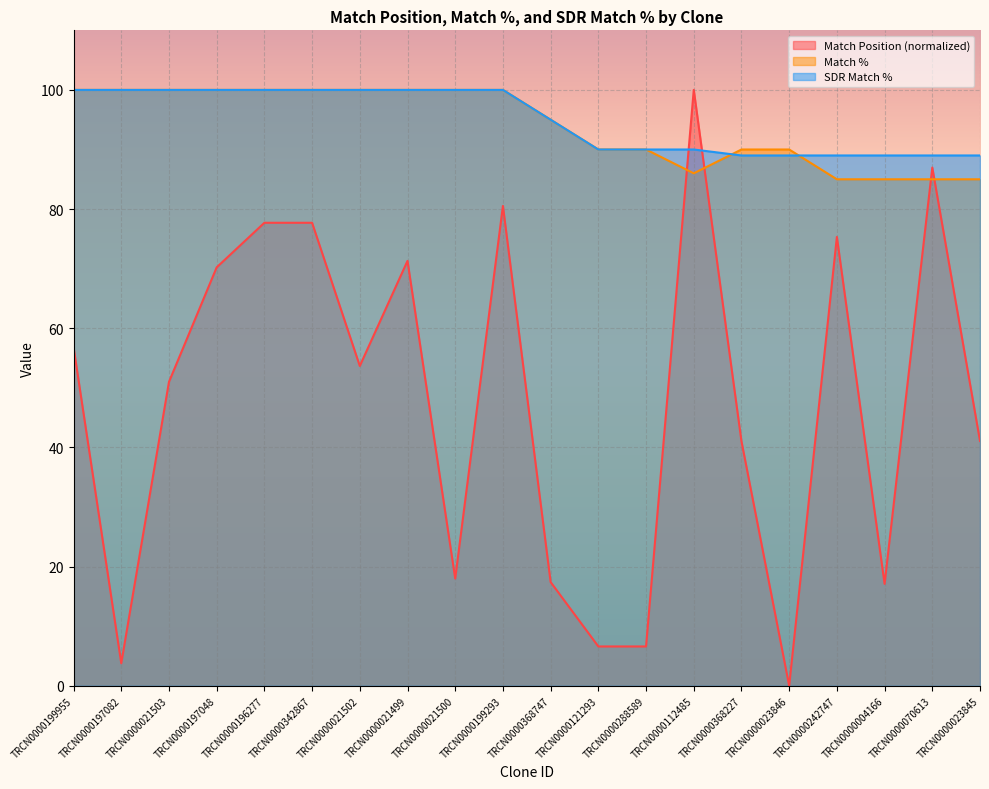

Reading right to left, transcribe all the data shown in this chart.

Match Position: 41.1	87.0	17.1	75.3	0.0	41.0	100.0	6.6	6.6	17.4	80.5	18.0	71.3	53.7	77.7	77.7	70.2	51.0	3.8	56.8
Match %: 85.0	85.0	85.0	85.0	90.0	90.0	86.0	90.0	90.0	95.0	100.0	100.0	100.0	100.0	100.0	100.0	100.0	100.0	100.0	100.0
SDR Match %: 89.0	89.0	89.0	89.0	89.0	89.0	90.0	90.0	90.0	95.0	100.0	100.0	100.0	100.0	100.0	100.0	100.0	100.0	100.0	100.0